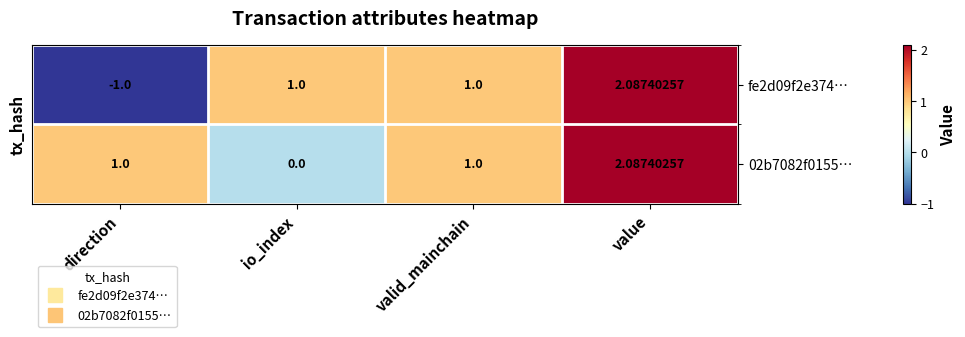

Which category has the lowest value across all series?

direction